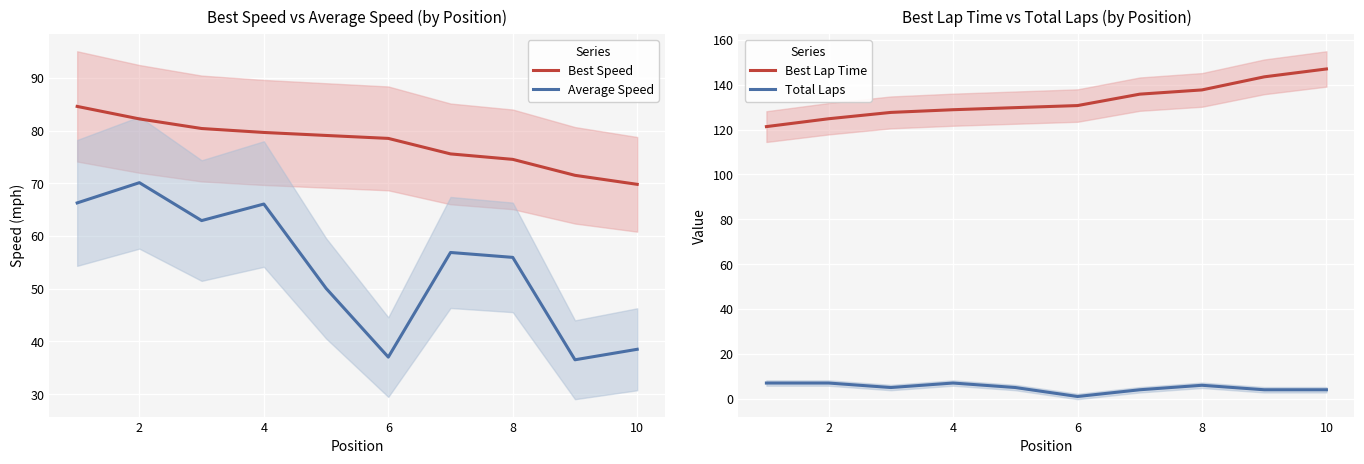

True or false: Total Laps and Best Lap Time cross at least once.

False